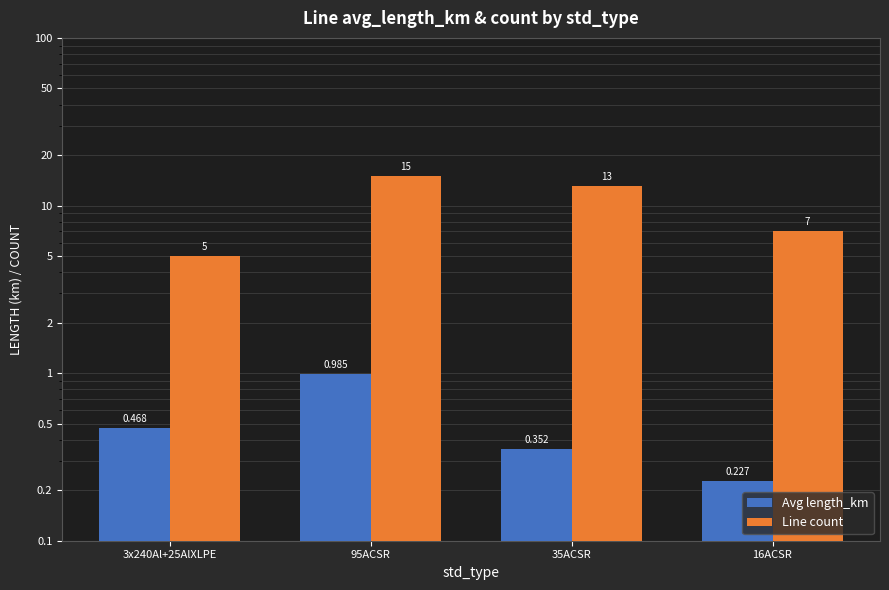

At how many categories does at least one series exceed 8?

2